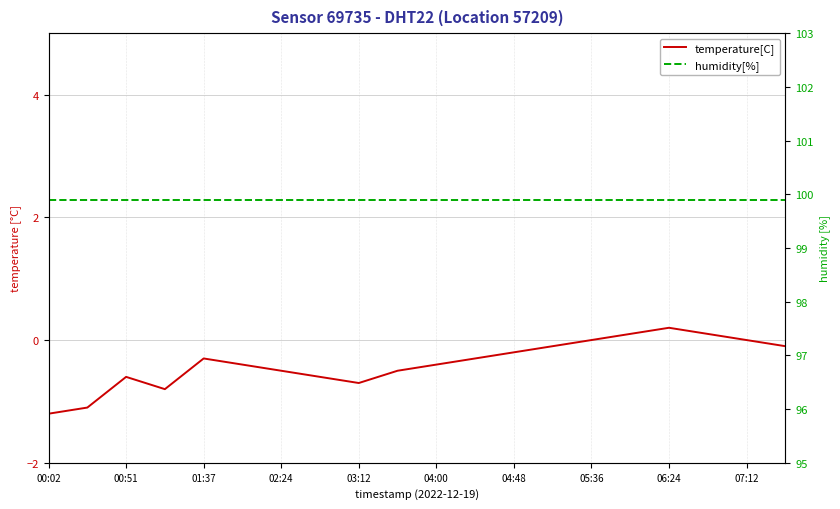

What is the value of the humidity[%] point at the 13th from the left?

99.9